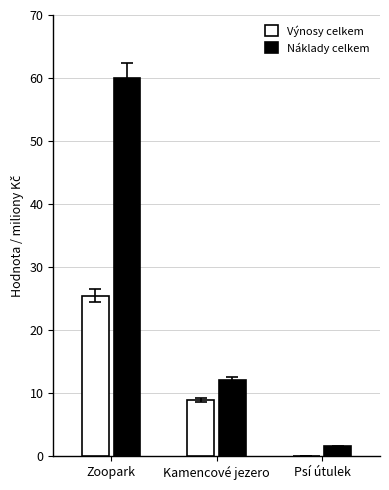

Does the chart contain stacked bars?

No